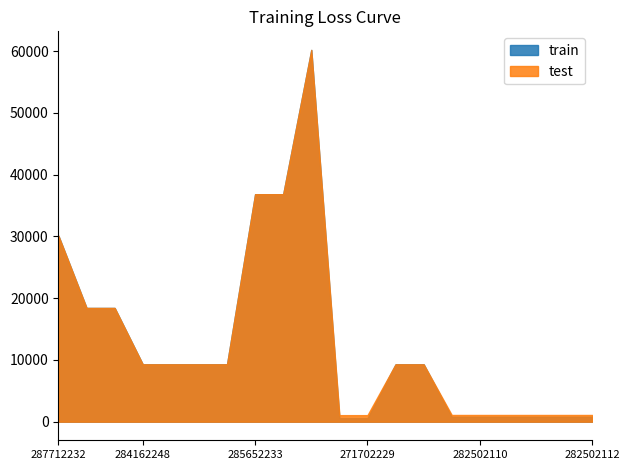

Is it true that train equals 14313.3 at 284162244?

False